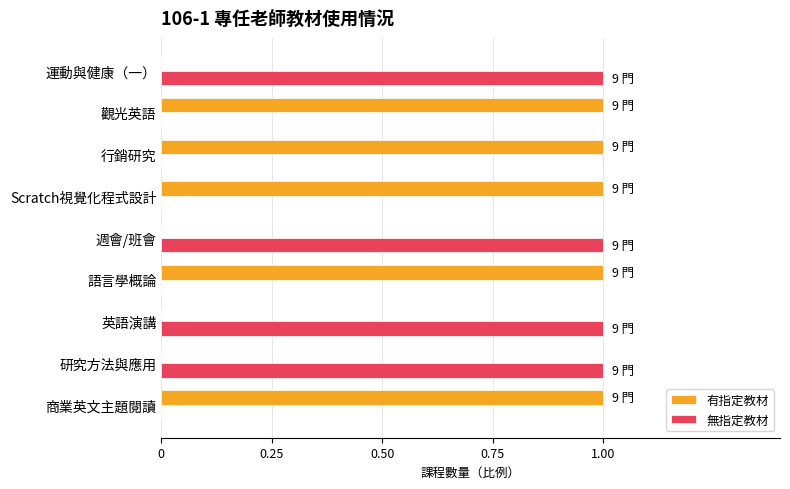

Is it true that 有指定教材 equals 1 at 商業英文主題閱讀?

True